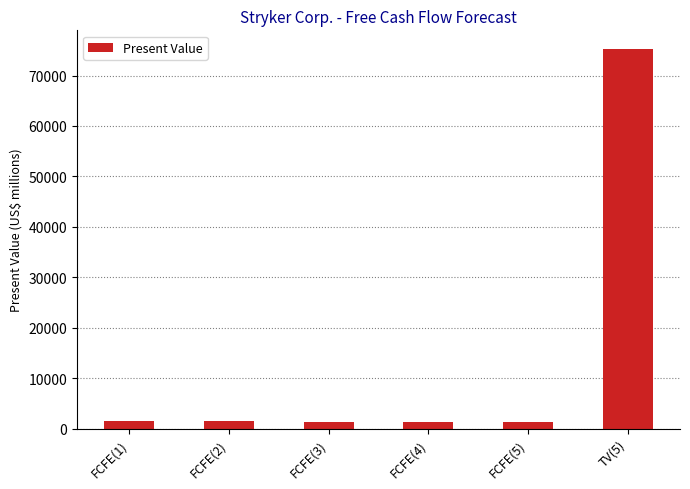

What is the greatest value displayed?

75196